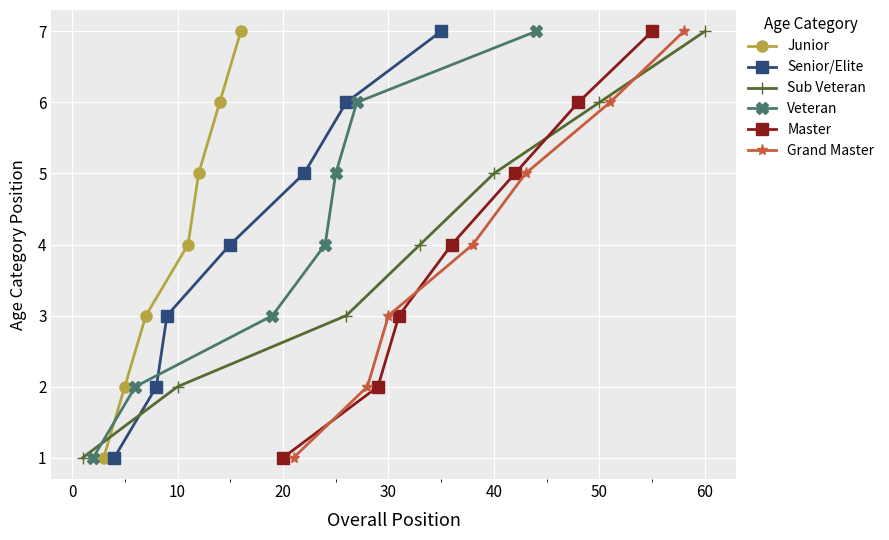

What is the greatest value displayed?

7